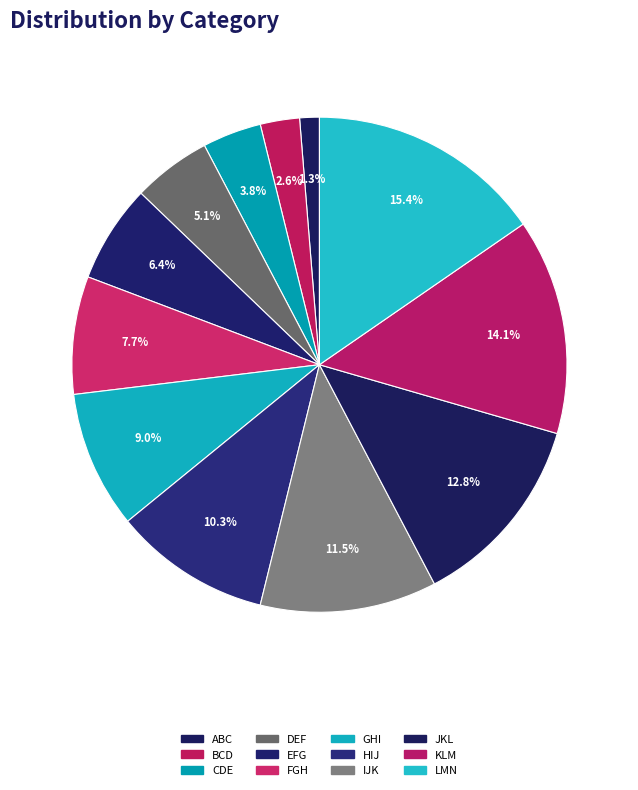

Do KLM and BCD together represent more than half of the pie?

No